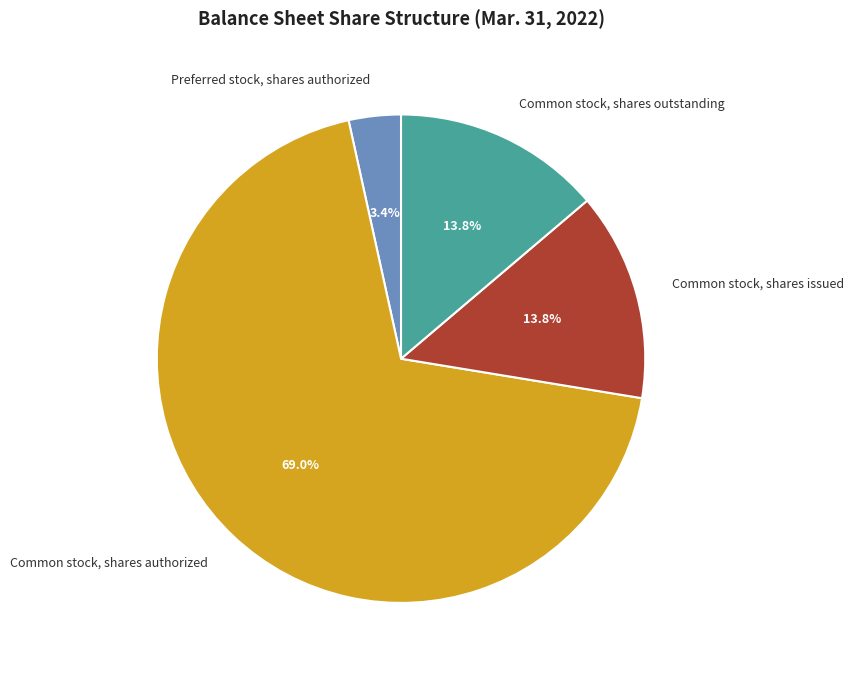

What is the total percentage of Common stock, shares outstanding and Common stock, shares authorized?

82.8%